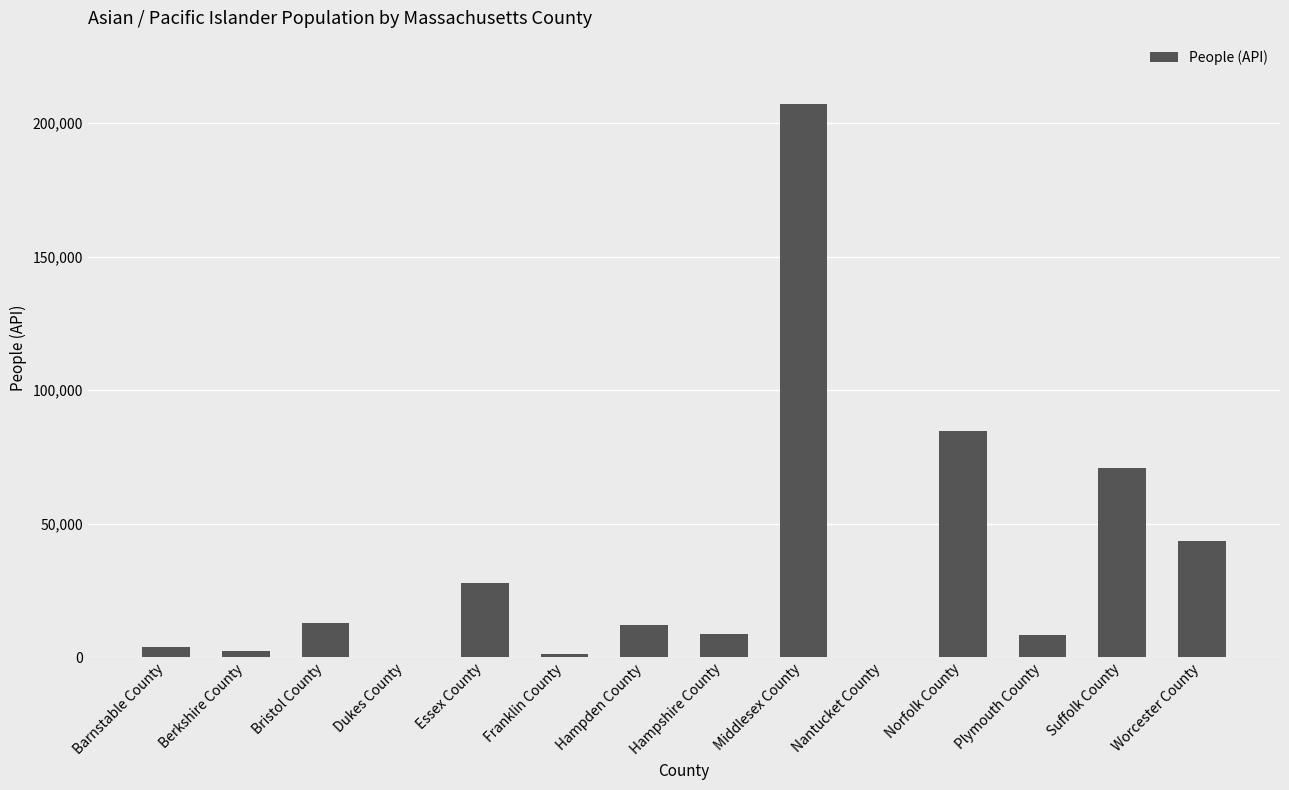

At which category does the chart reach its peak across all series?

Middlesex County